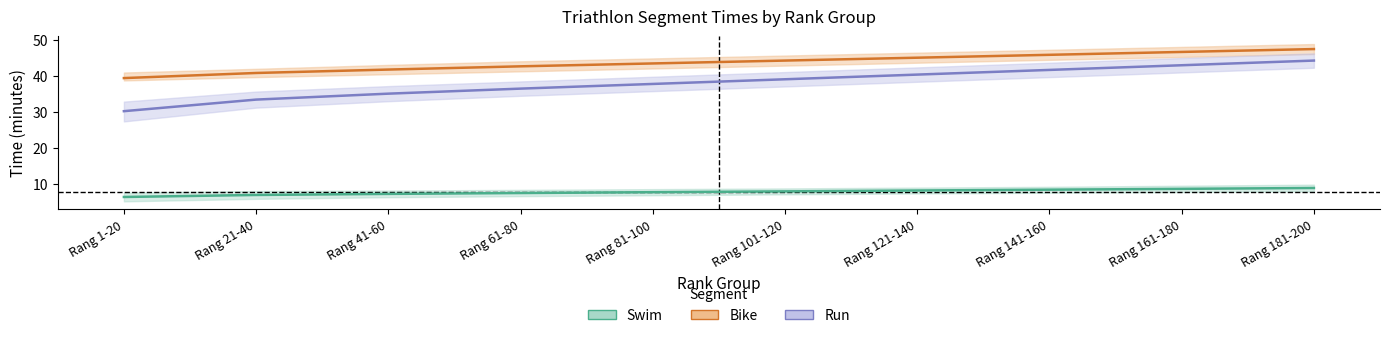

Where does the Run series first go above 39?

Rang 101-120